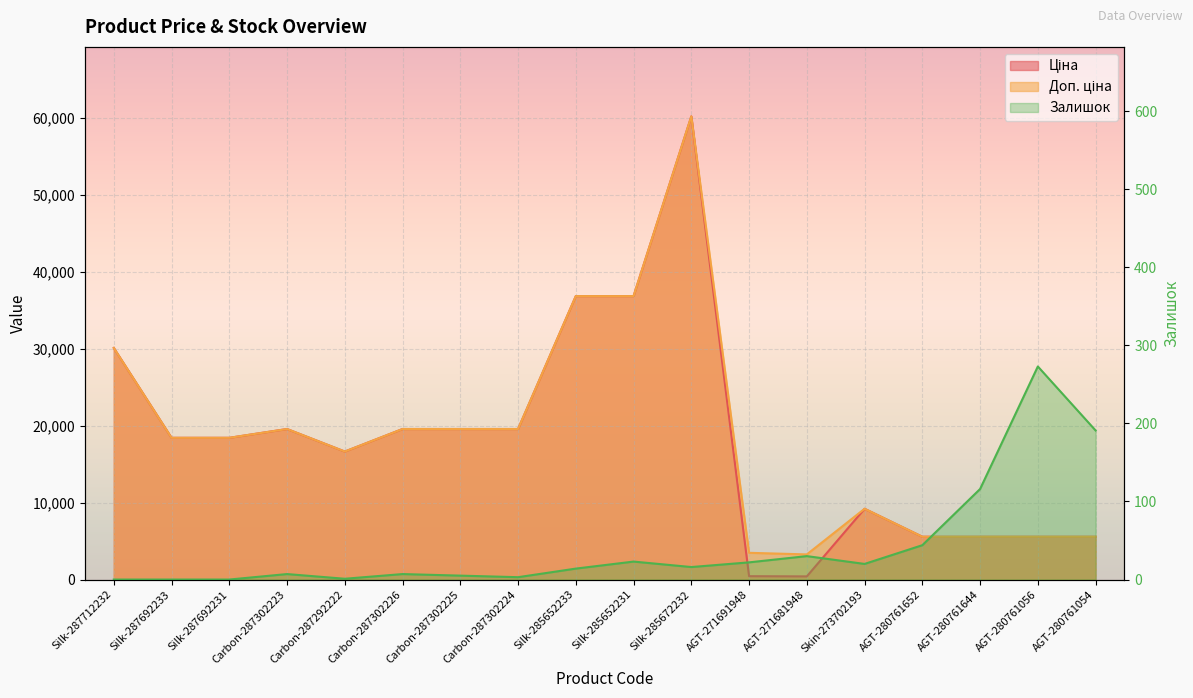

What is the value of the Ціна point at the 18th from the left?

5560.3